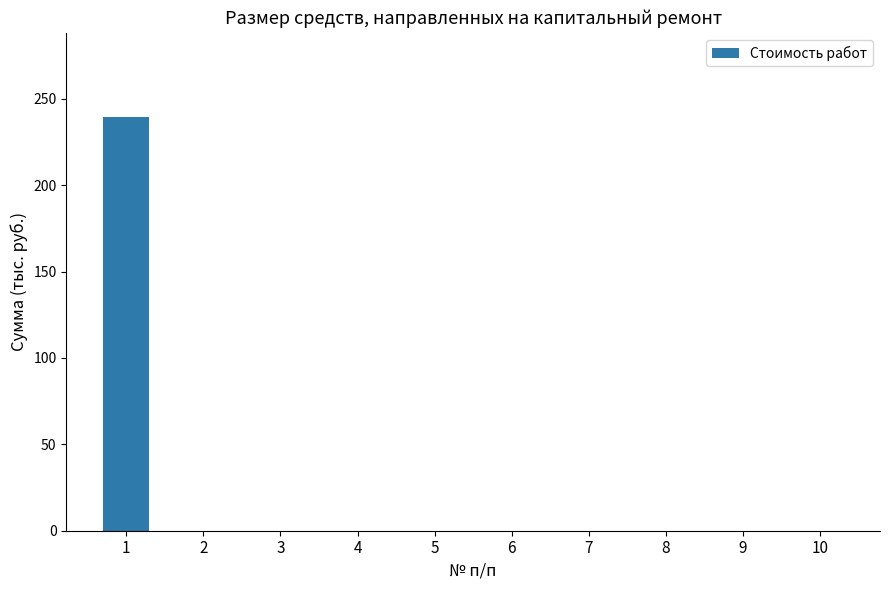

The value at 7 is 0.0. True or false?

True